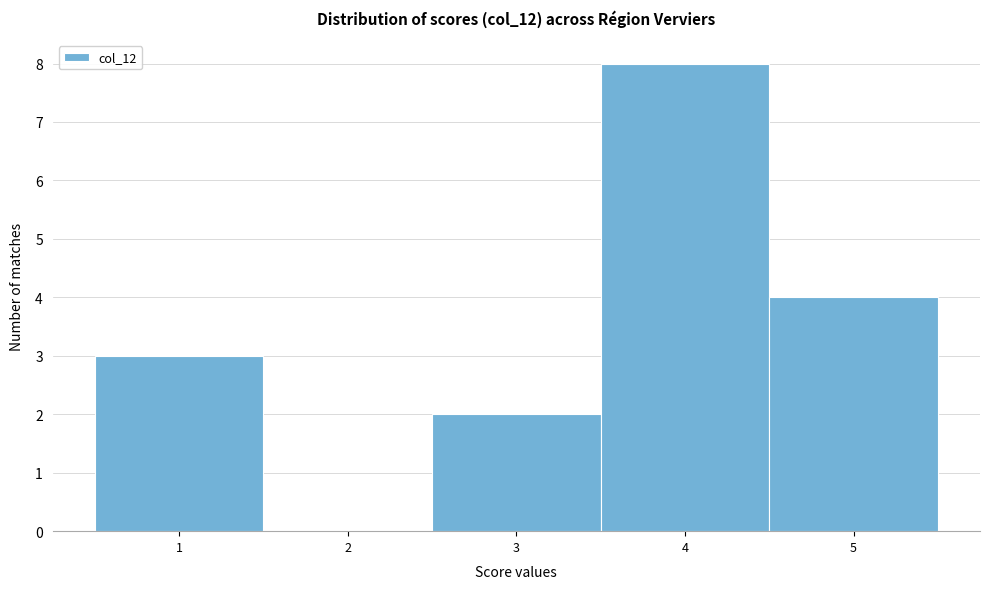

Reading left to right, transcribe this chart: for each bar, give the range it covers on the x-axis and its height. The values are not printed on the chart, so give them approximately, as read against the axis.

0.5 to 1.5: 3
1.5 to 2.5: 0
2.5 to 3.5: 2
3.5 to 4.5: 8
4.5 to 5.5: 4